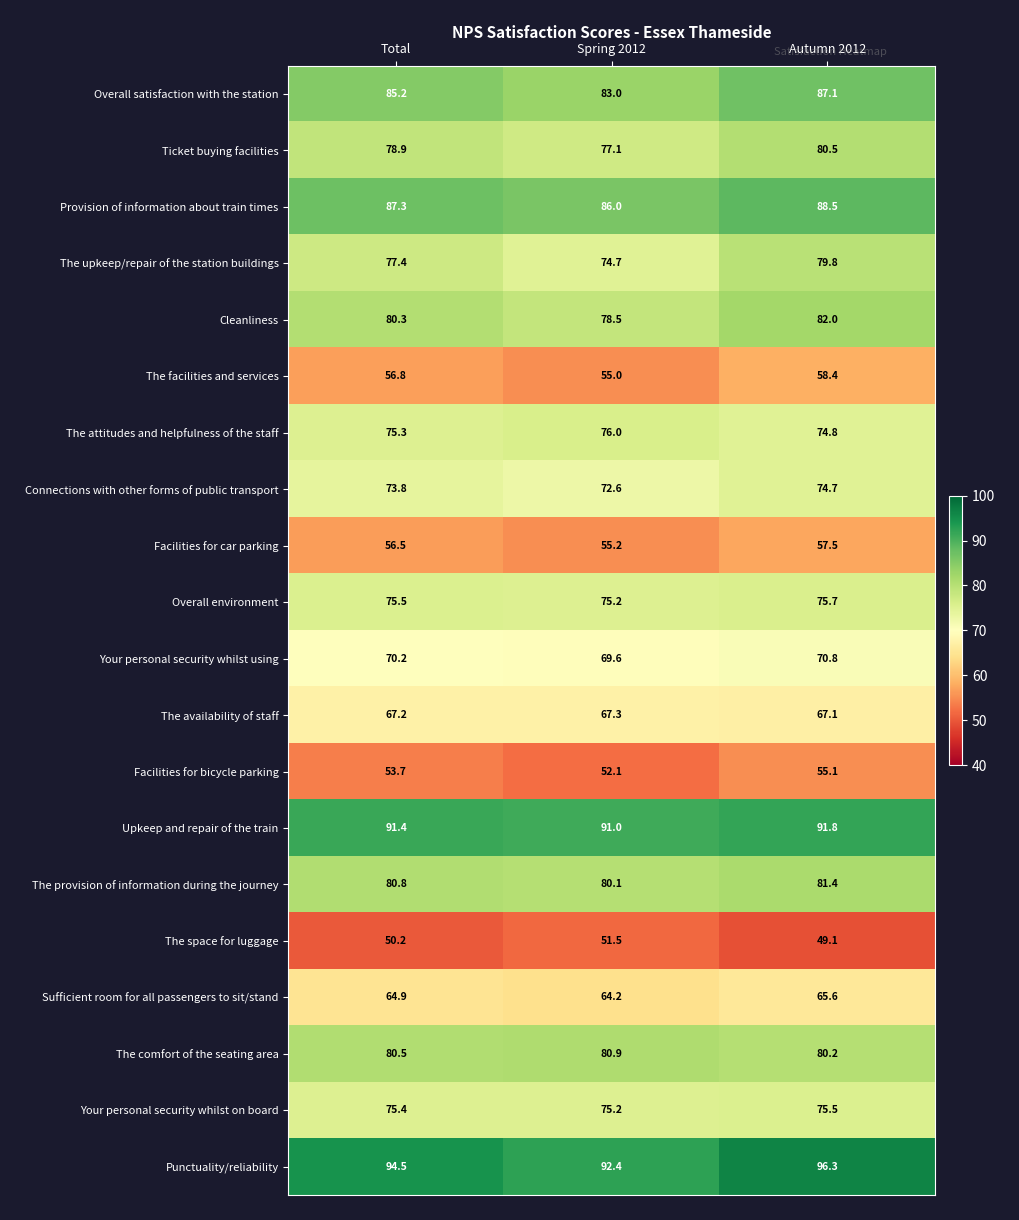

Is it true that Your personal security whilst on board equals 75.5 at Autumn 2012?

True